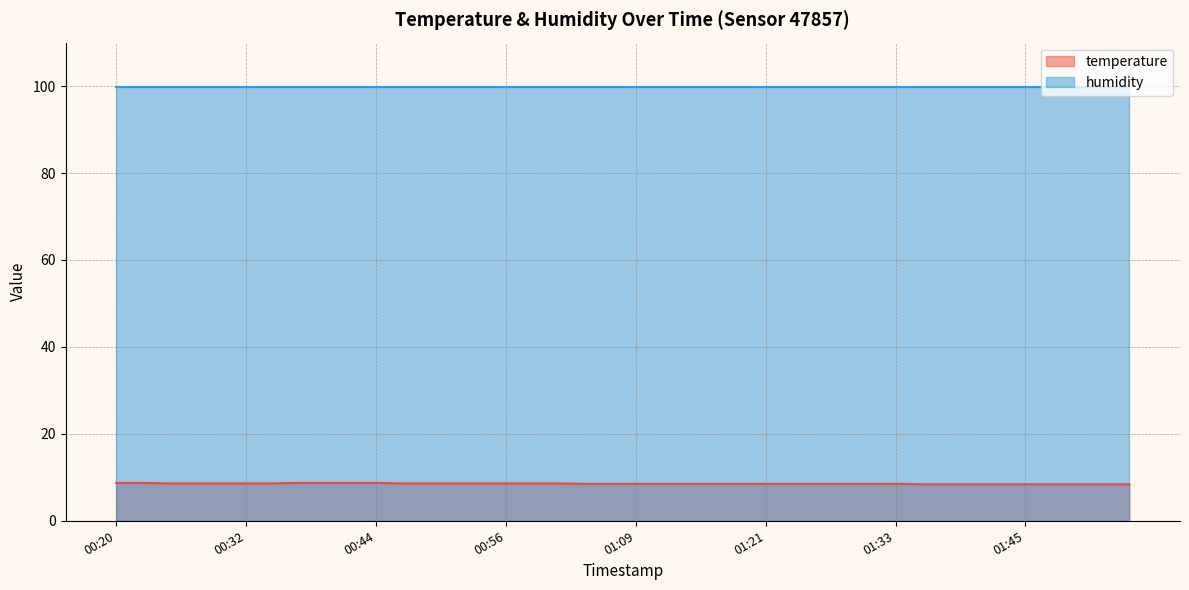

What is the value of the 15th point from the left?

8.6